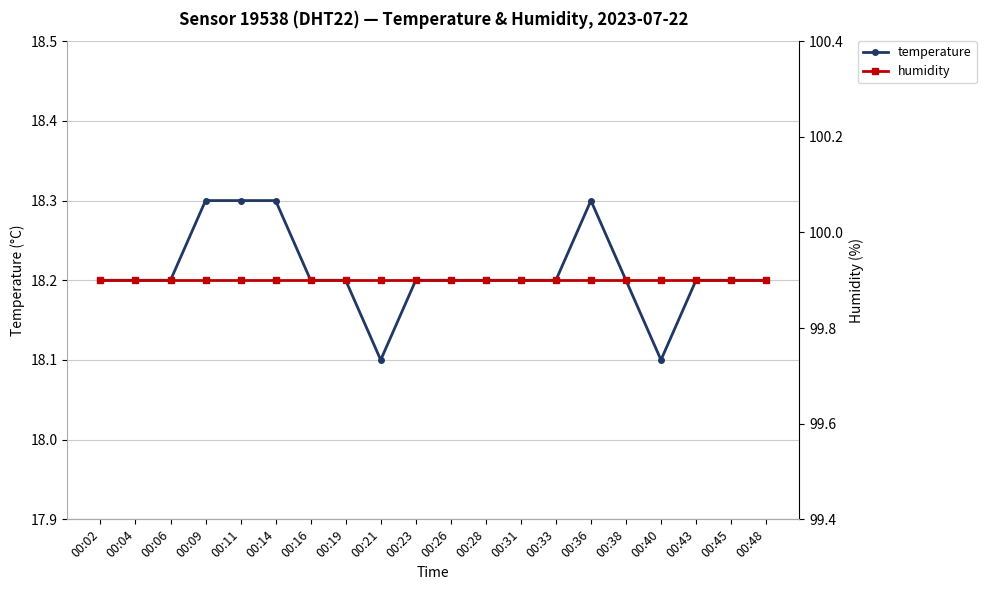

Rank the categories by temperature value from highest to lowest.

00:09, 00:11, 00:14, 00:36, 00:02, 00:04, 00:06, 00:16, 00:19, 00:23, 00:26, 00:28, 00:31, 00:33, 00:38, 00:43, 00:45, 00:48, 00:21, 00:40